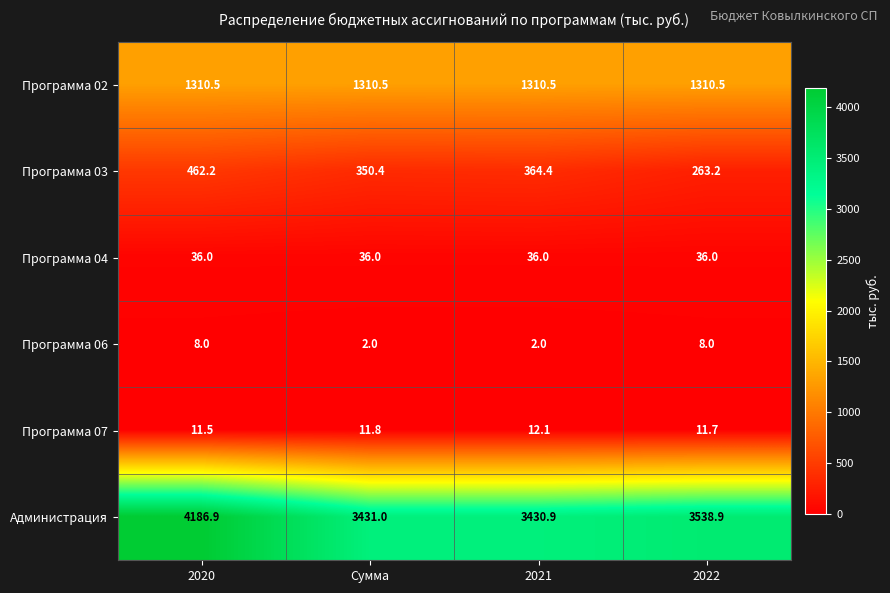

The value of Программа 07 at Сумма is 11.8. True or false?

True